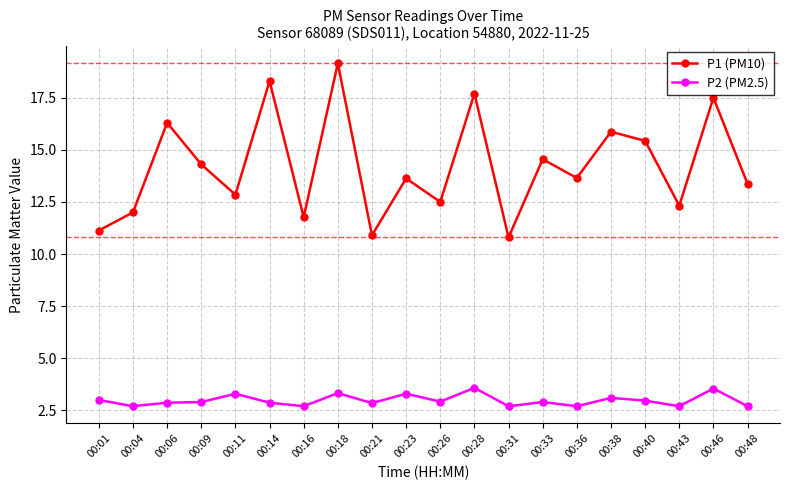

True or false: P1 (PM10) and P2 (PM2.5) intersect in this chart.

False